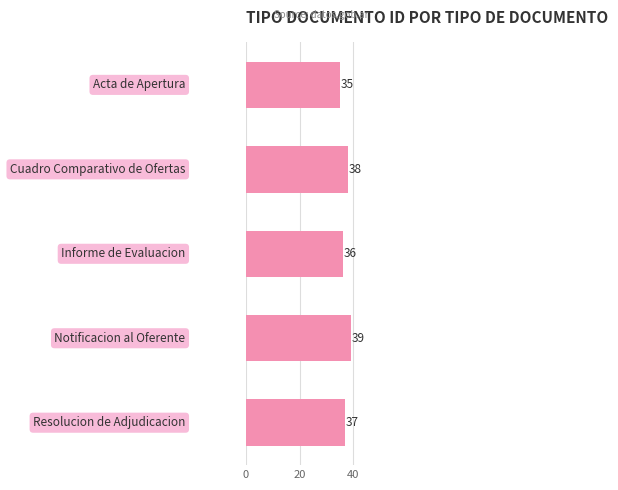

What is the difference between the second highest and second lowest values?

2